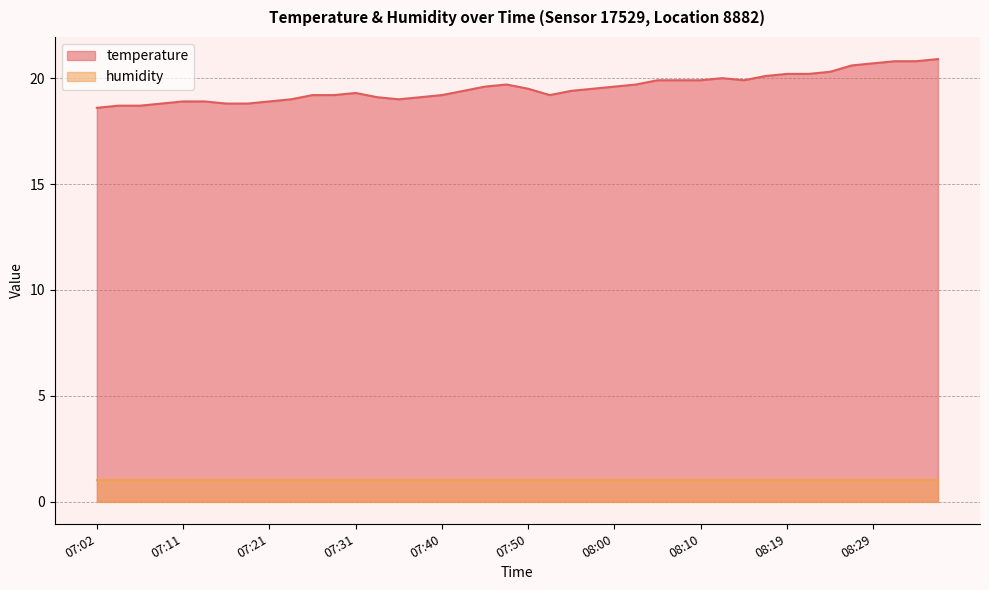

What is the sum of the values at 07:16 and 08:27?

39.4